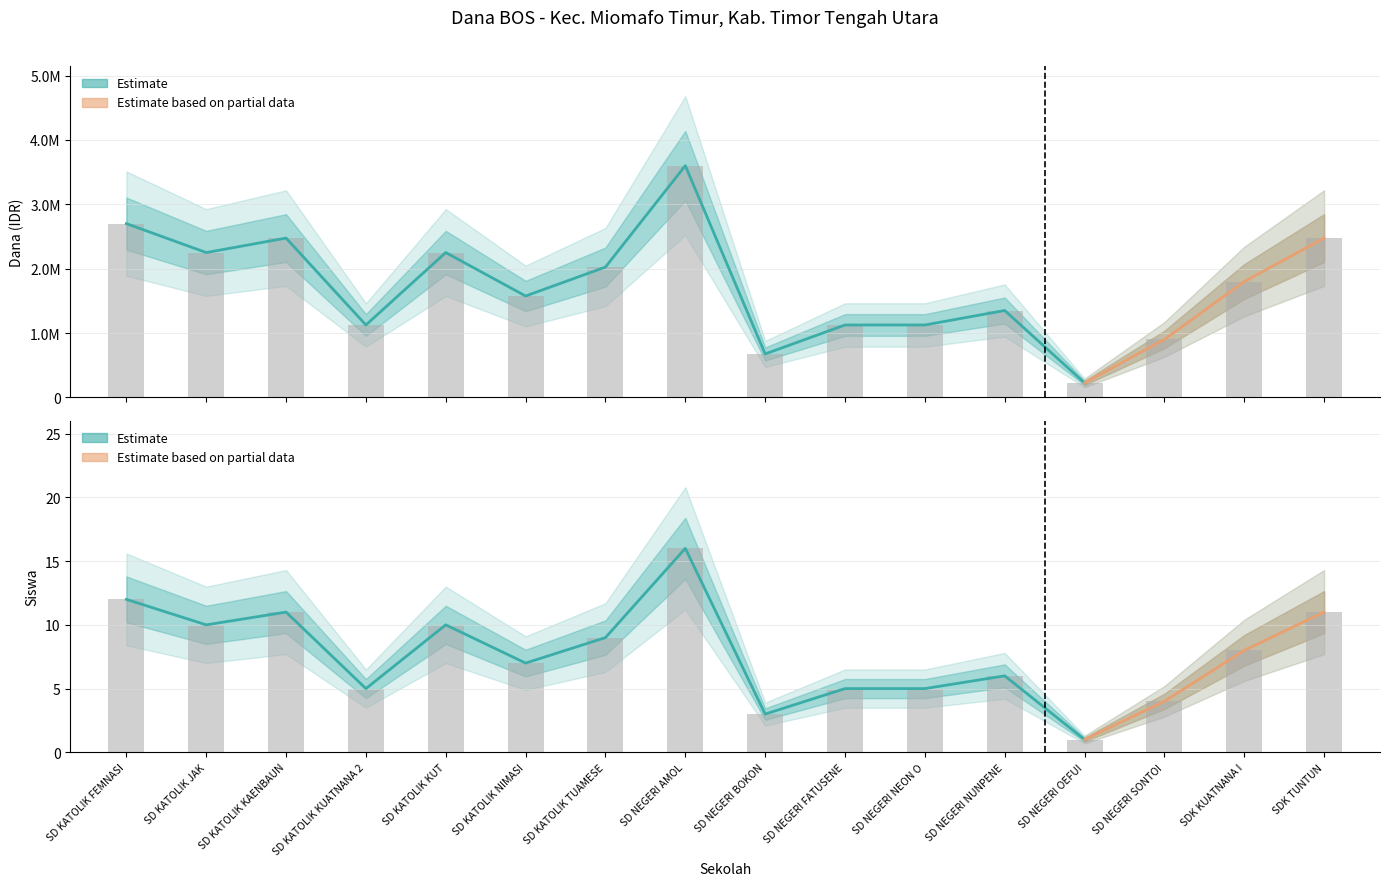

What is the sum of the Dana bars values at SDK KUATNANA I and SD NEGERI NUNPENE?

3150000